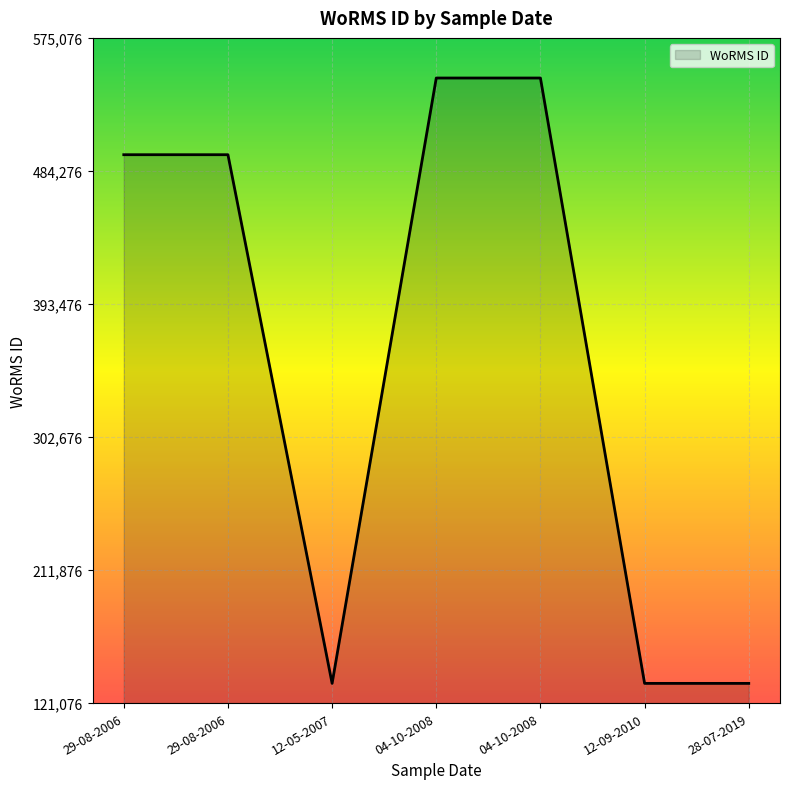

The chart shows a value of 547692 at 04-10-2008. True or false?

True